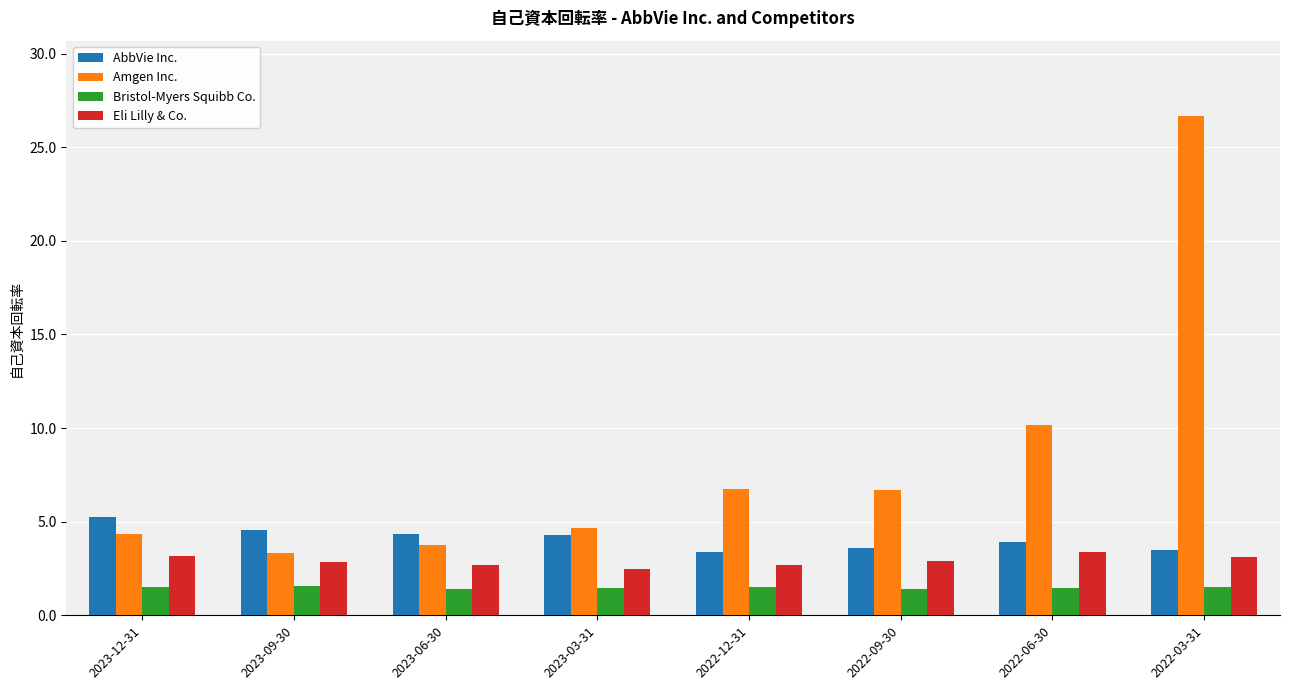

What is the label of the 7th bar from the right?

2023-09-30